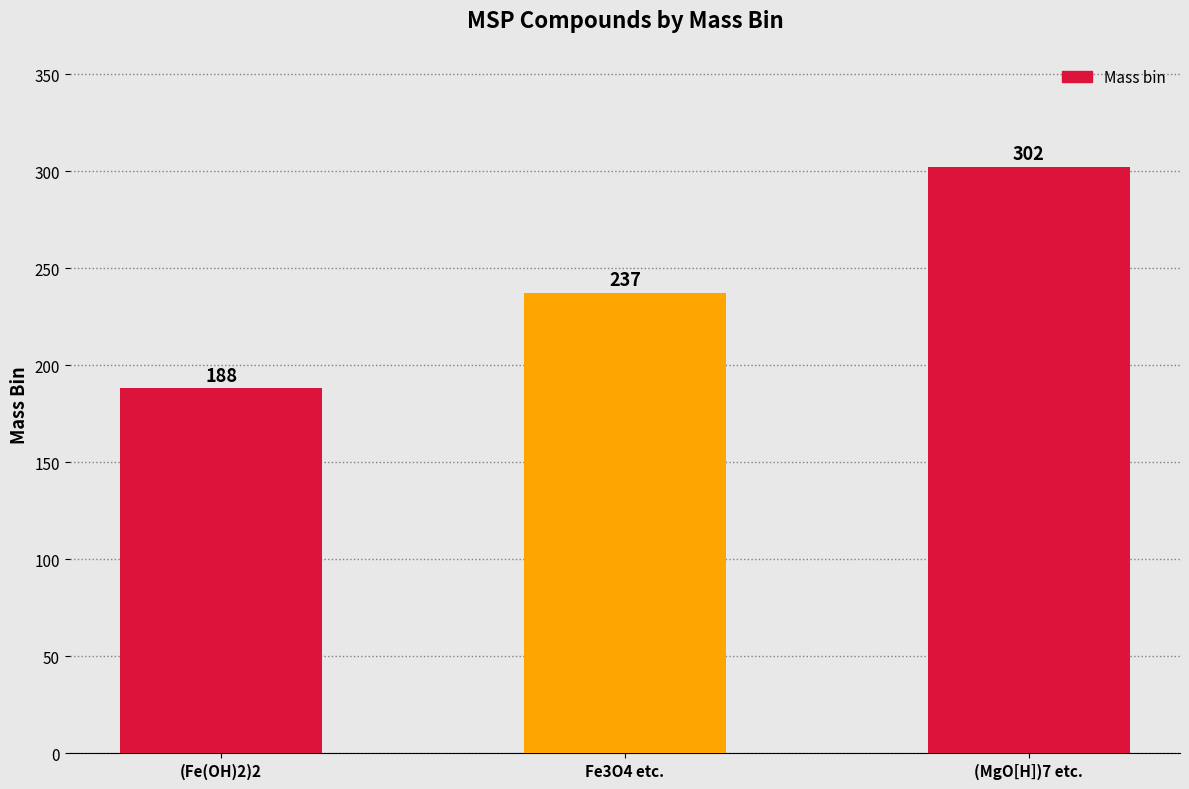

The value at (Fe(OH)2)2 is 63. True or false?

False